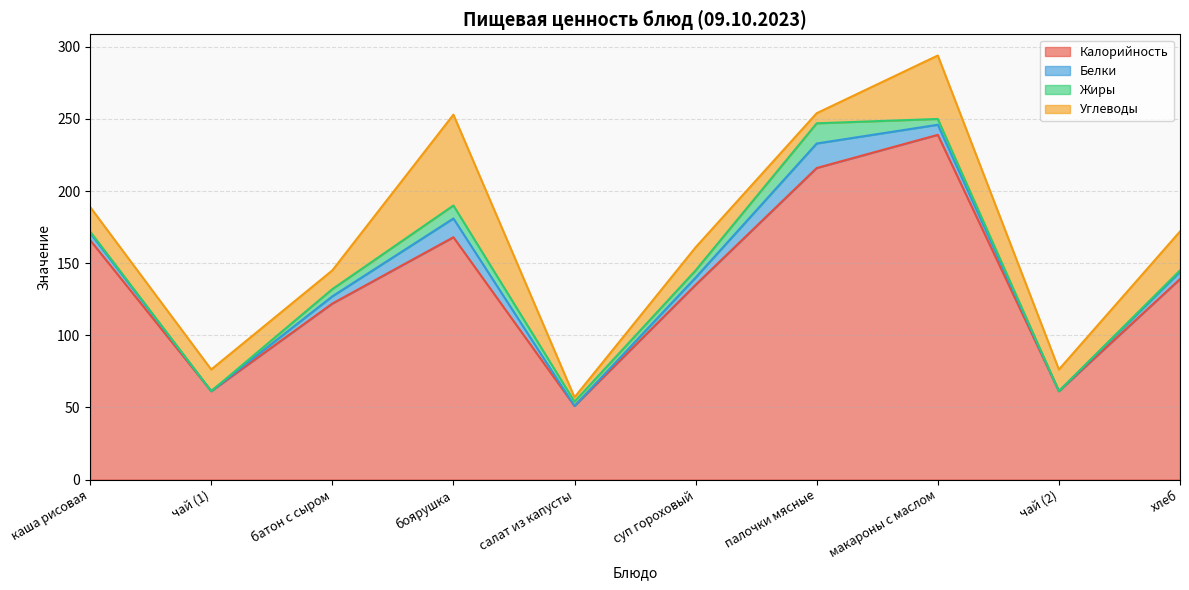

Is the value of Калорийность at батон с сыром greater than the value of Жиры at суп гороховый?

Yes